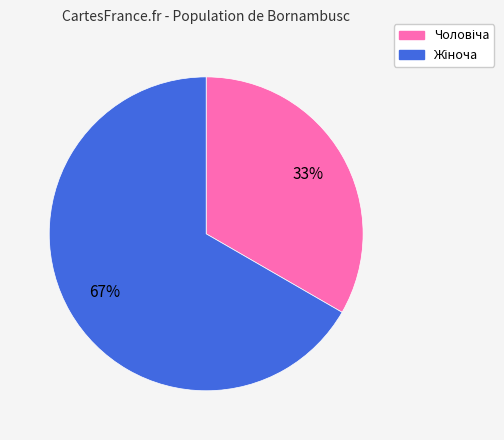

To the nearest percent, what is the average slice percentage?

50%